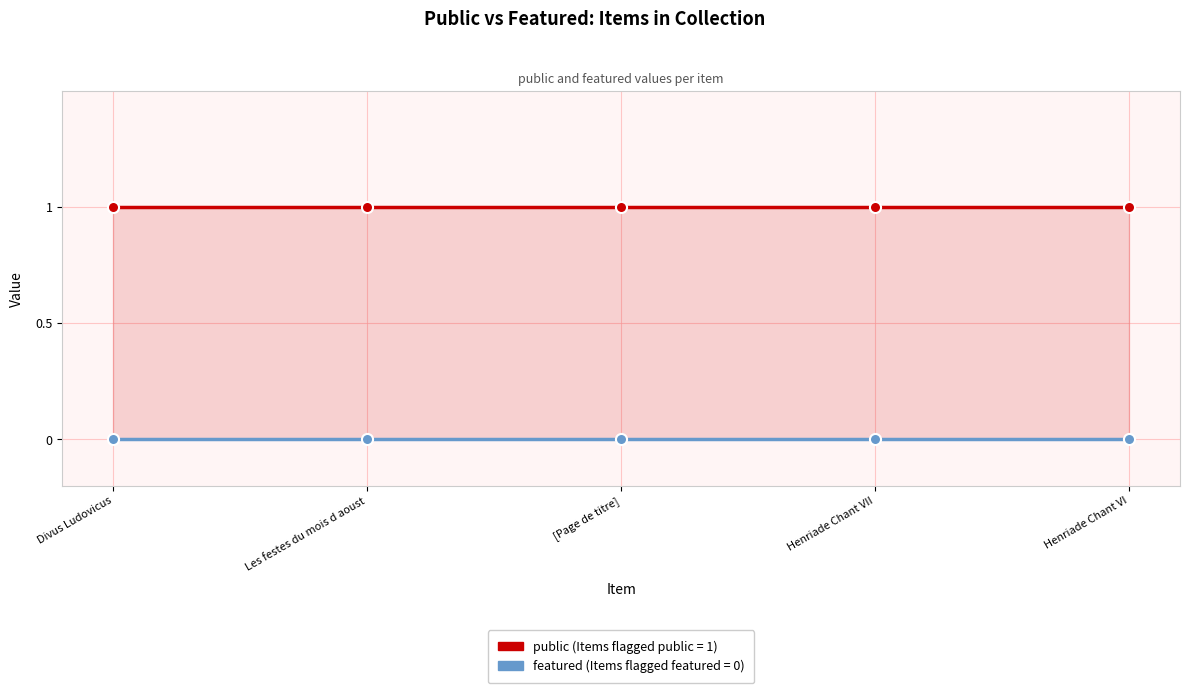

What is the maximum value shown in the chart?

1